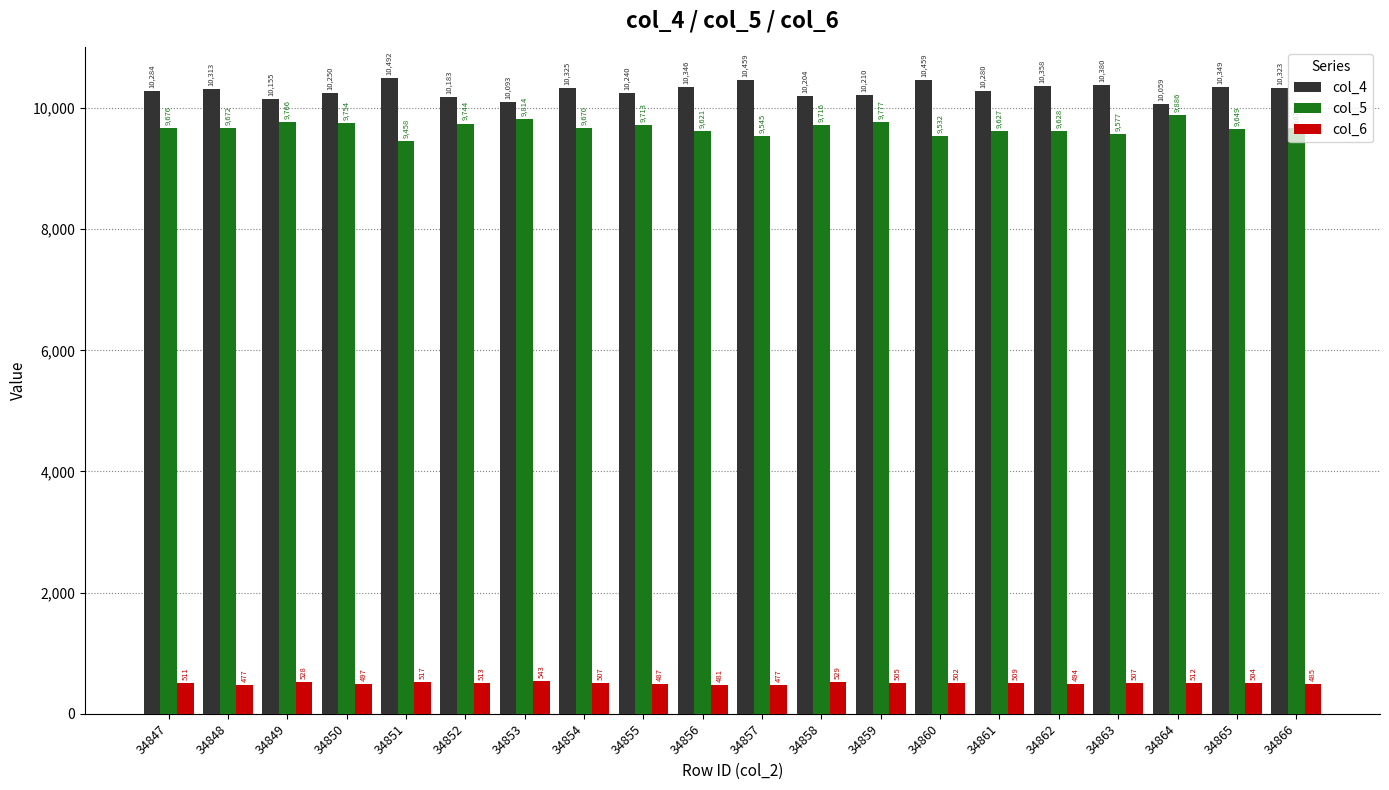

How many data points in col_4 are less than 10313?

10